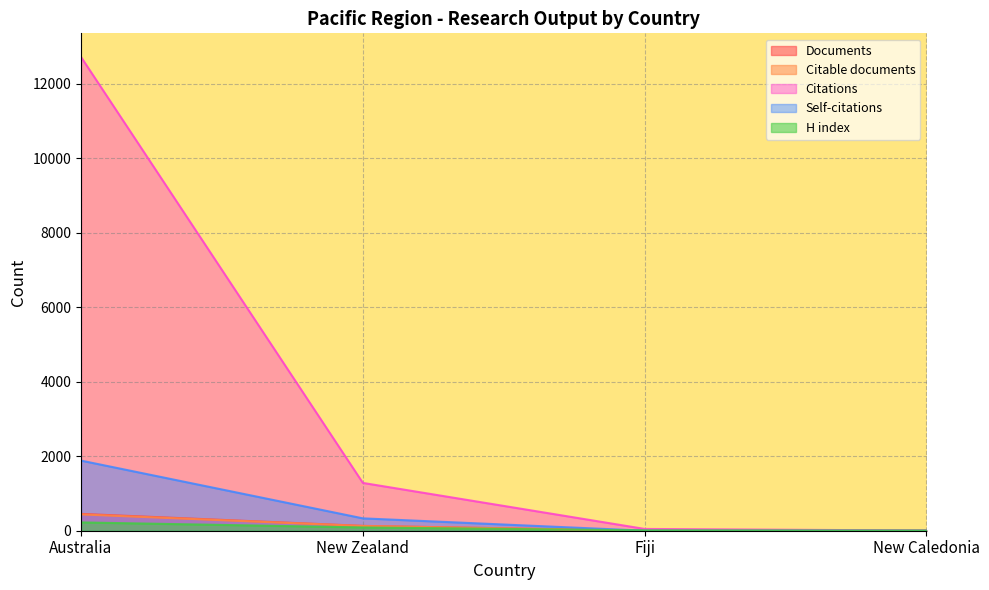

The Citations series shows 2294 at New Zealand. True or false?

False